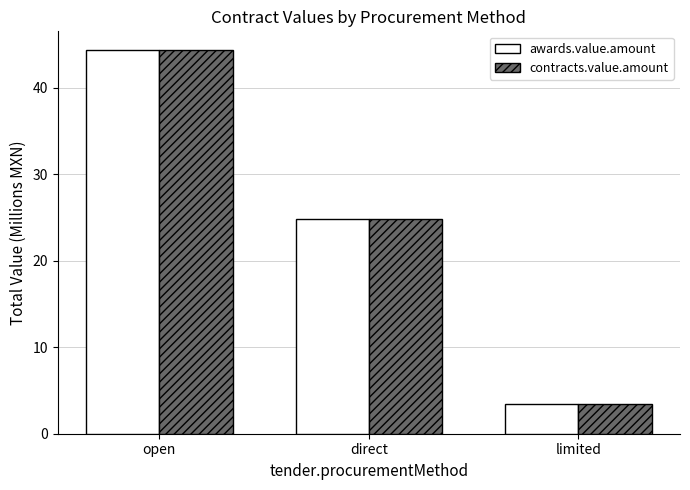

What is the average value of the contracts.value.amount series?

24.2